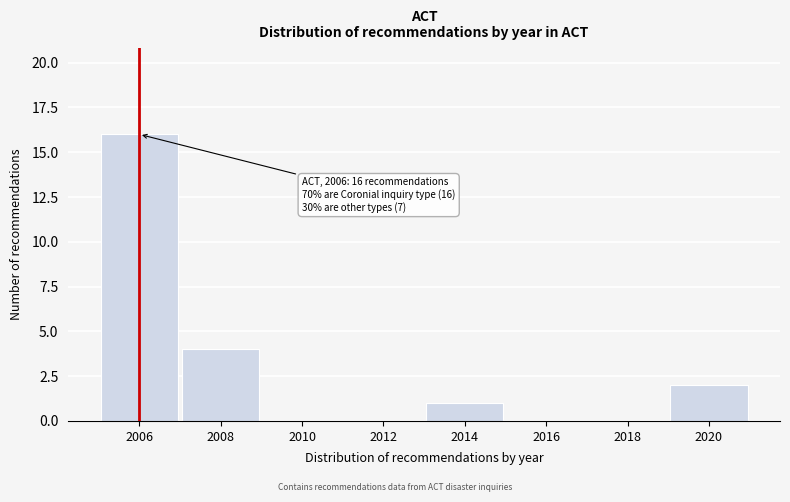

Reading left to right, extract all data points from this chart.

2006=16	2008=4	2010=0	2012=0	2014=1	2016=0	2018=0	2020=2